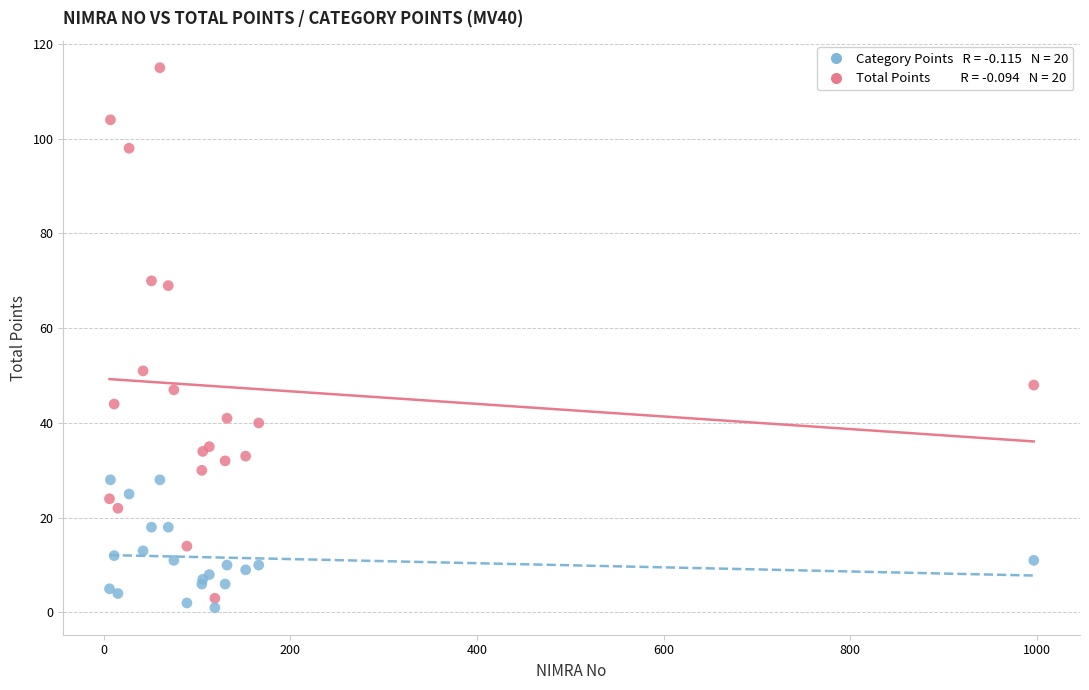

Across all series, what Y value is closest to 58?

51